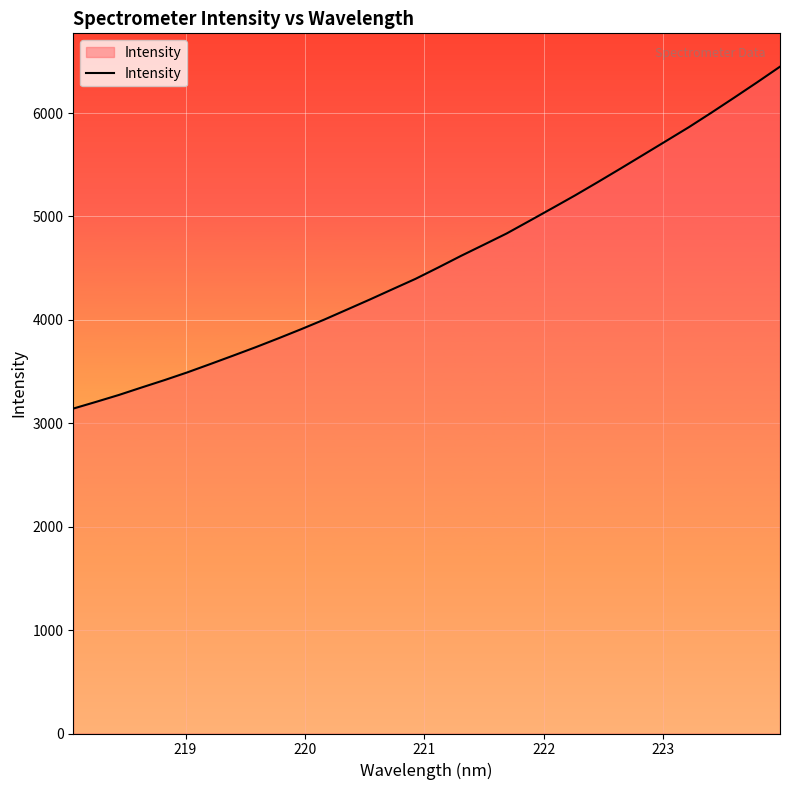

What is the smallest value displayed?

3142.1